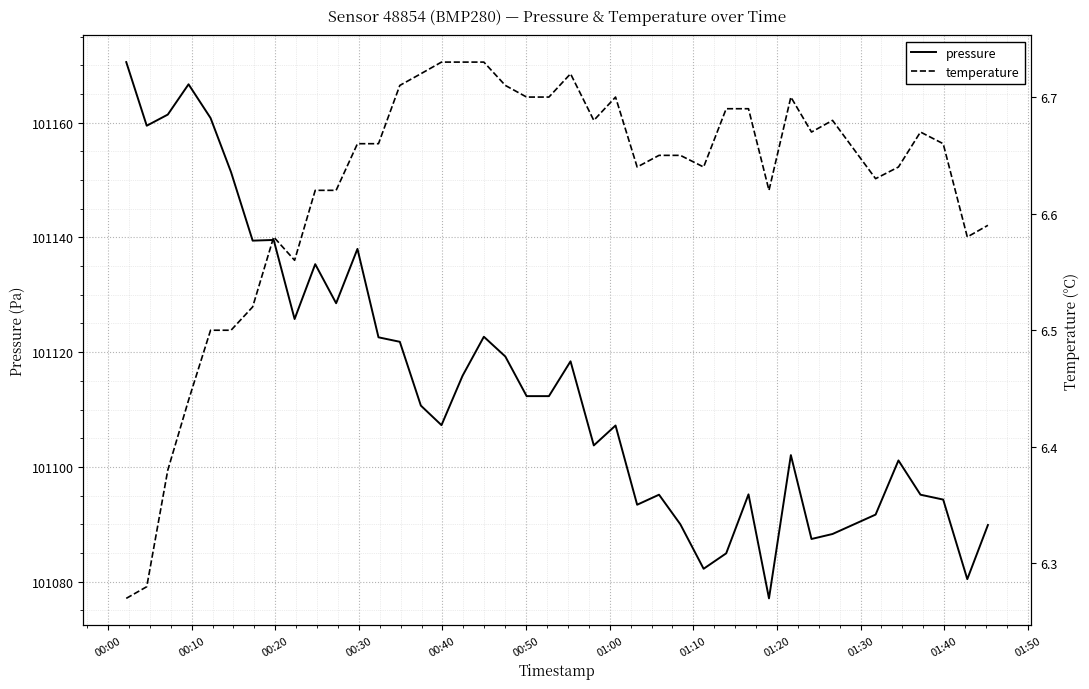

What is the highest value of the pressure series?

101170.6